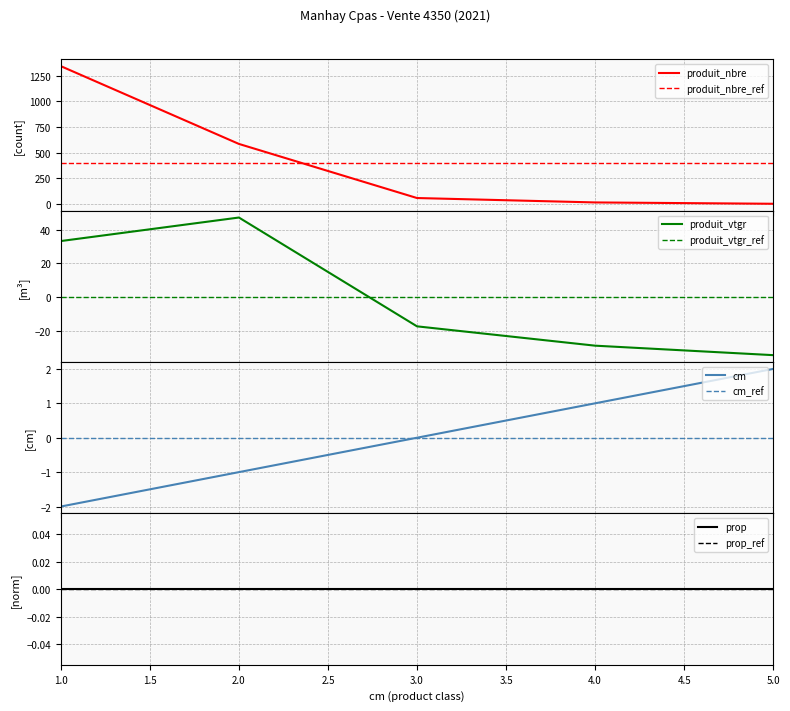

Which series ends up on top after the final intersection of produit_vtgr and cm?

cm